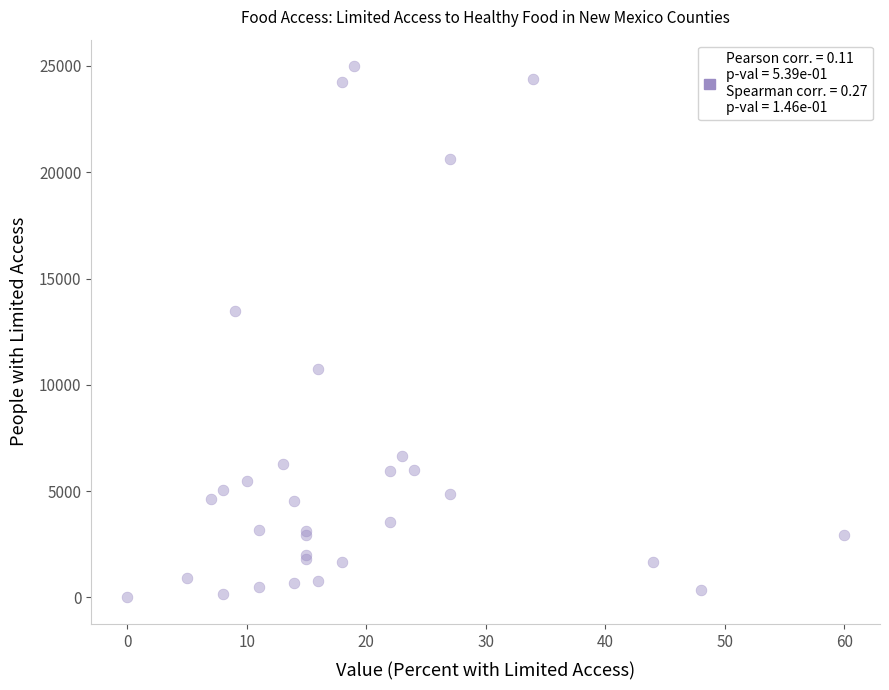

What Y value in the scatter plot is closest to 12493?

13473